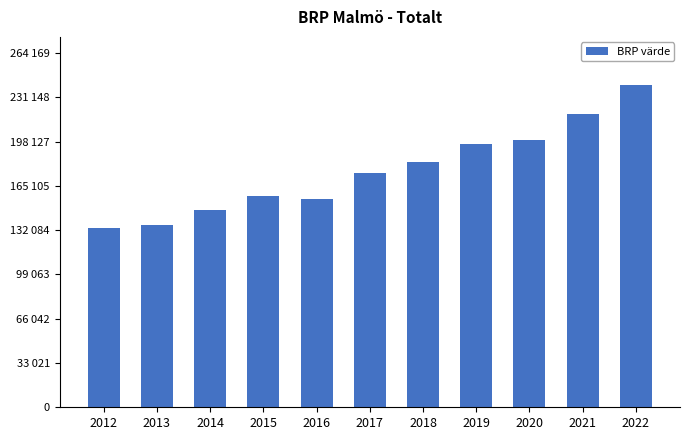

Does the chart contain any negative values?

No